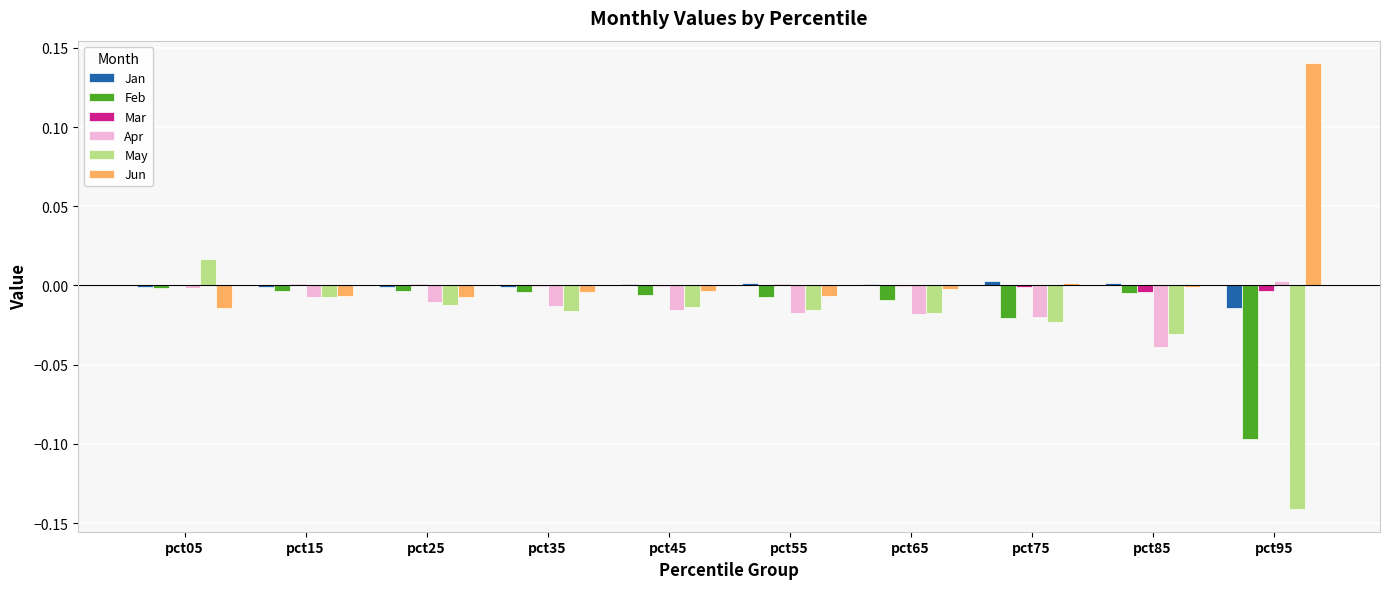

Count the number of categories in the chart.

10